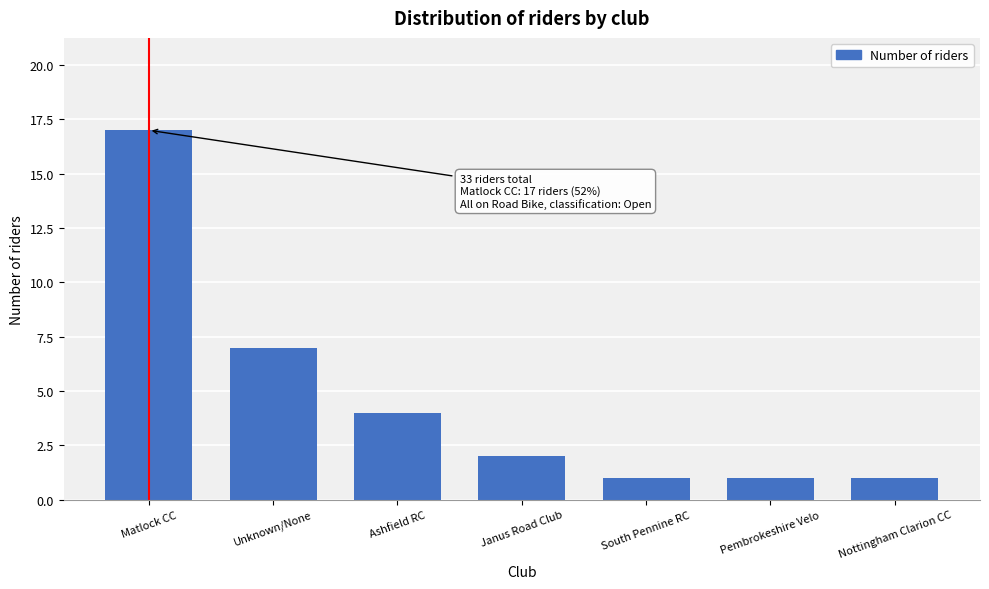

Reading left to right, what are all the values shown in this chart?

17	7	4	2	1	1	1